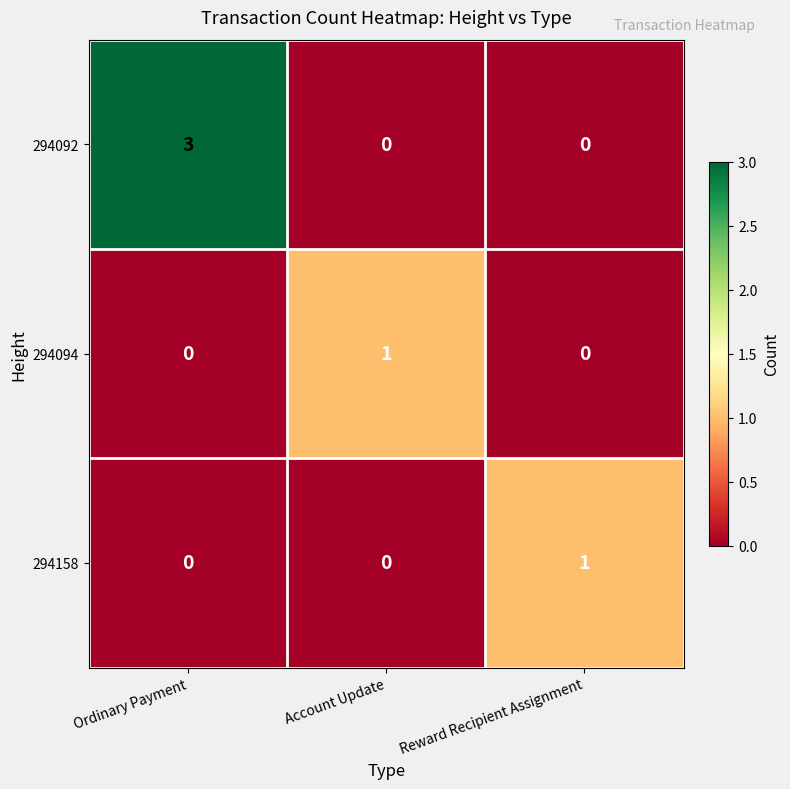

True or false: 294158 has a value of 0 at Ordinary Payment.

True